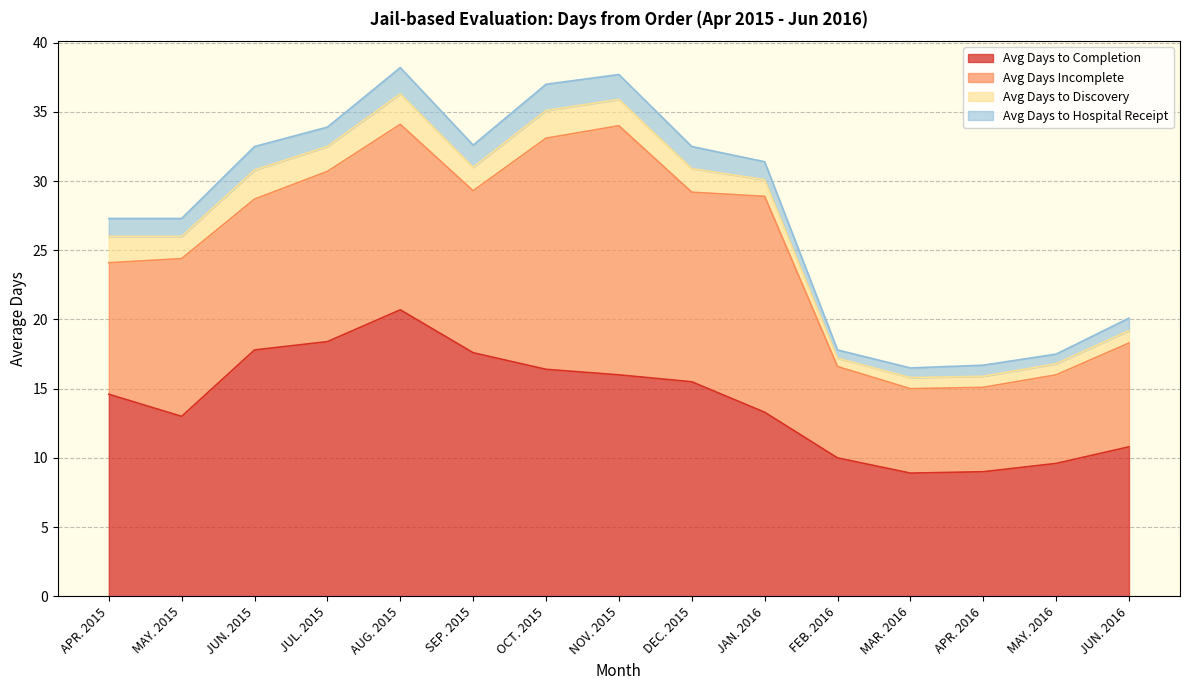

Which series has the widest spread of values?

Avg Days Incomplete